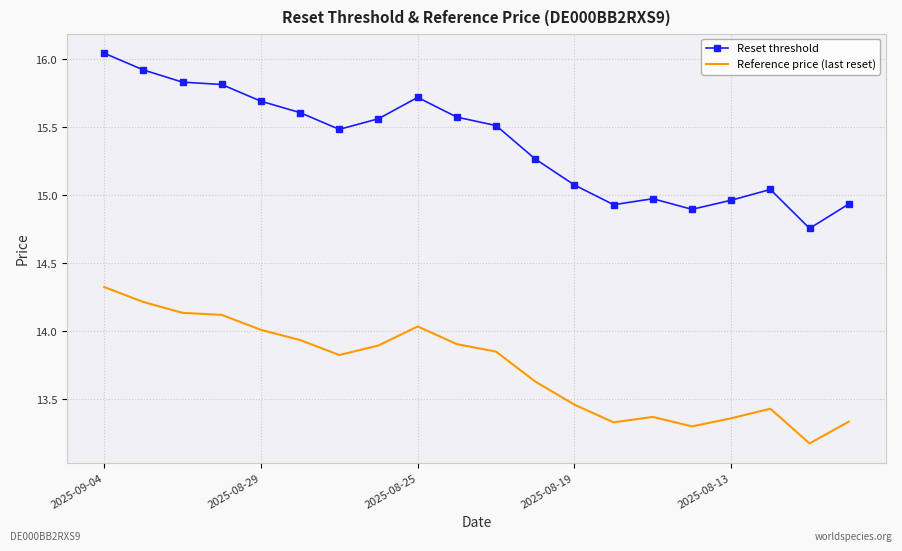

Which series has the largest total across all categories?

Reset threshold